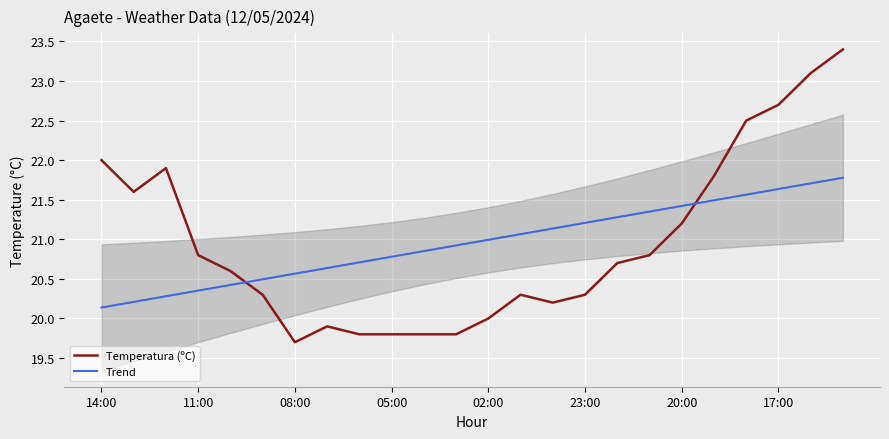

What is the value of the Trend point at the 16th from the left?

21.2